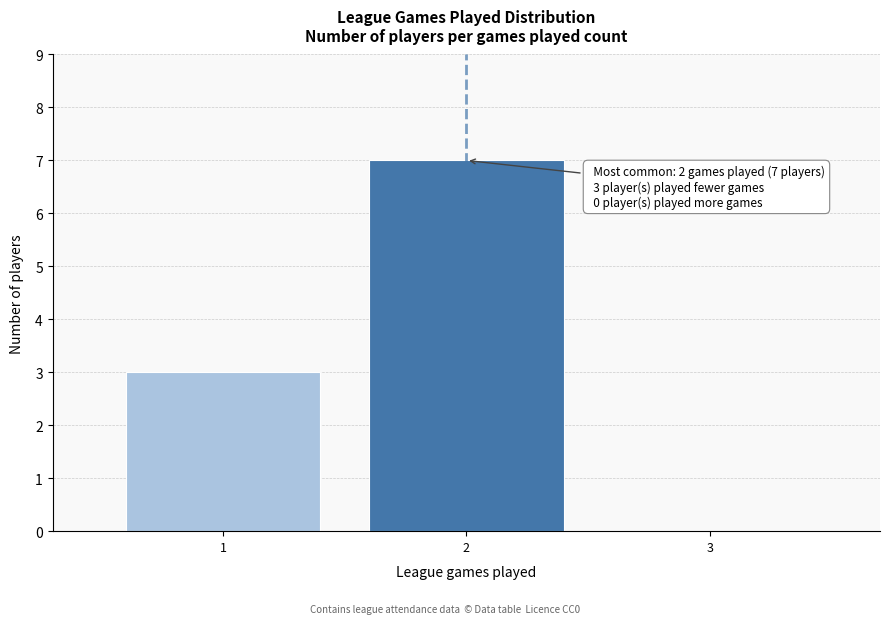

Reading right to left, transcribe all the data shown in this chart.

3=0	2=7	1=3